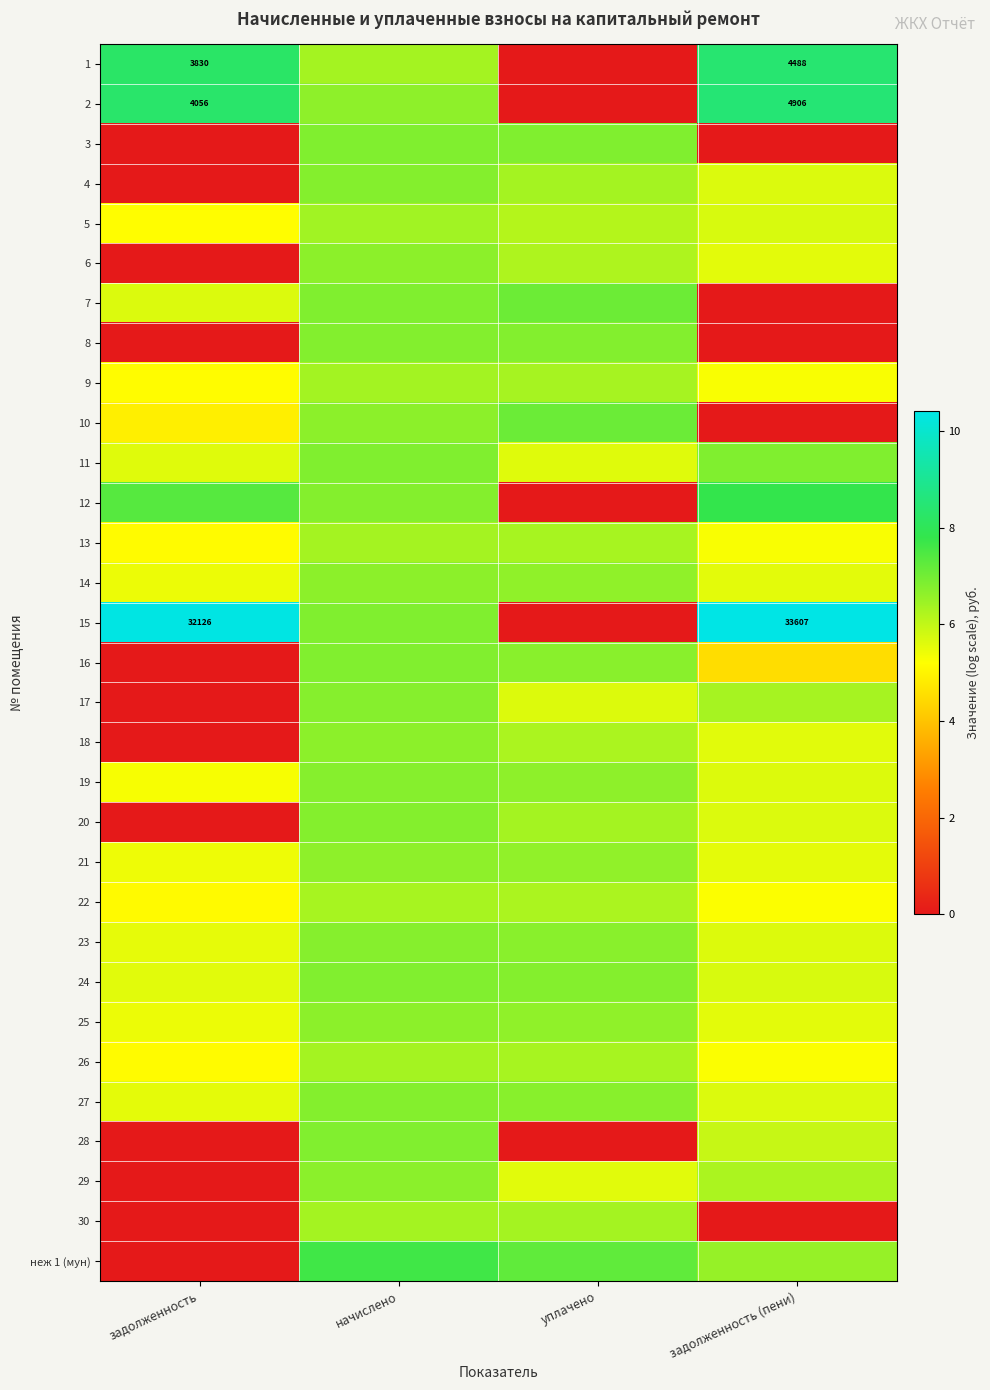

Read the 5 value at уплачено.

6.2